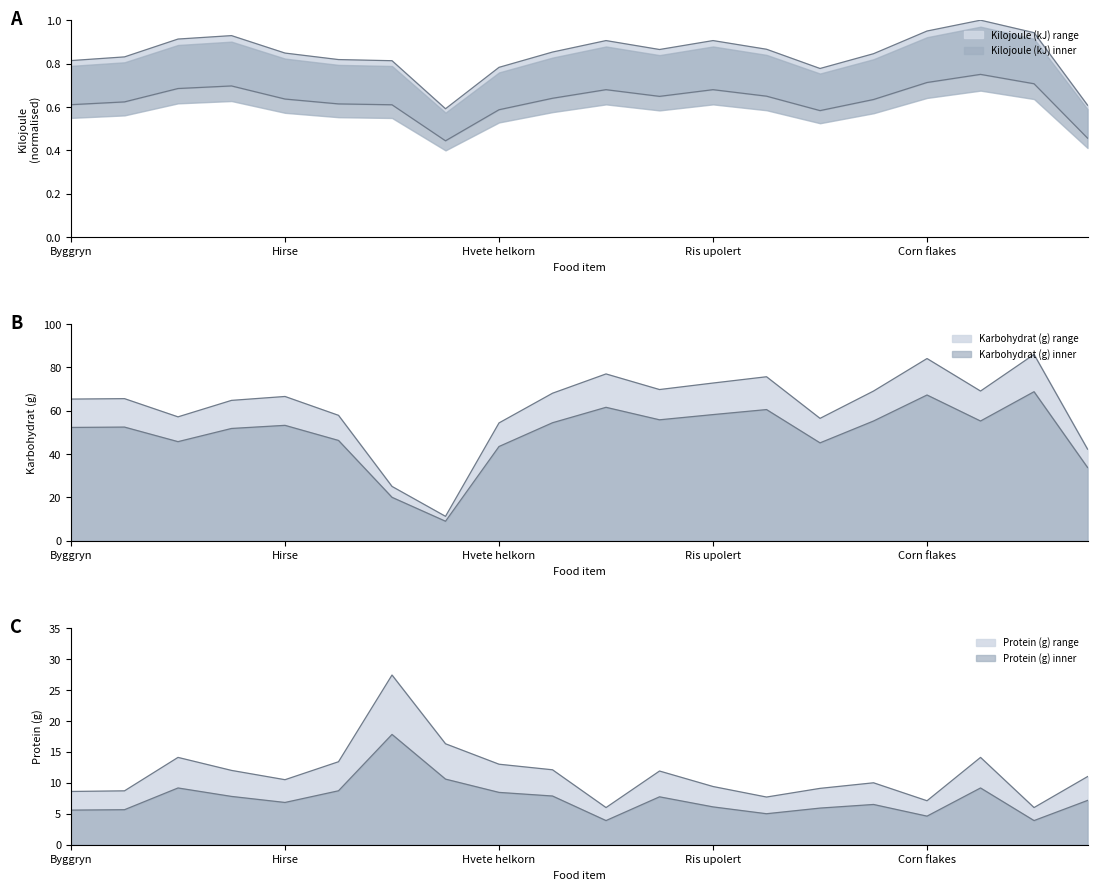

Is the value of Kilojoule (kJ) at Ris polert greater than the value of Karbohydrat (g) at Byggmel?

No